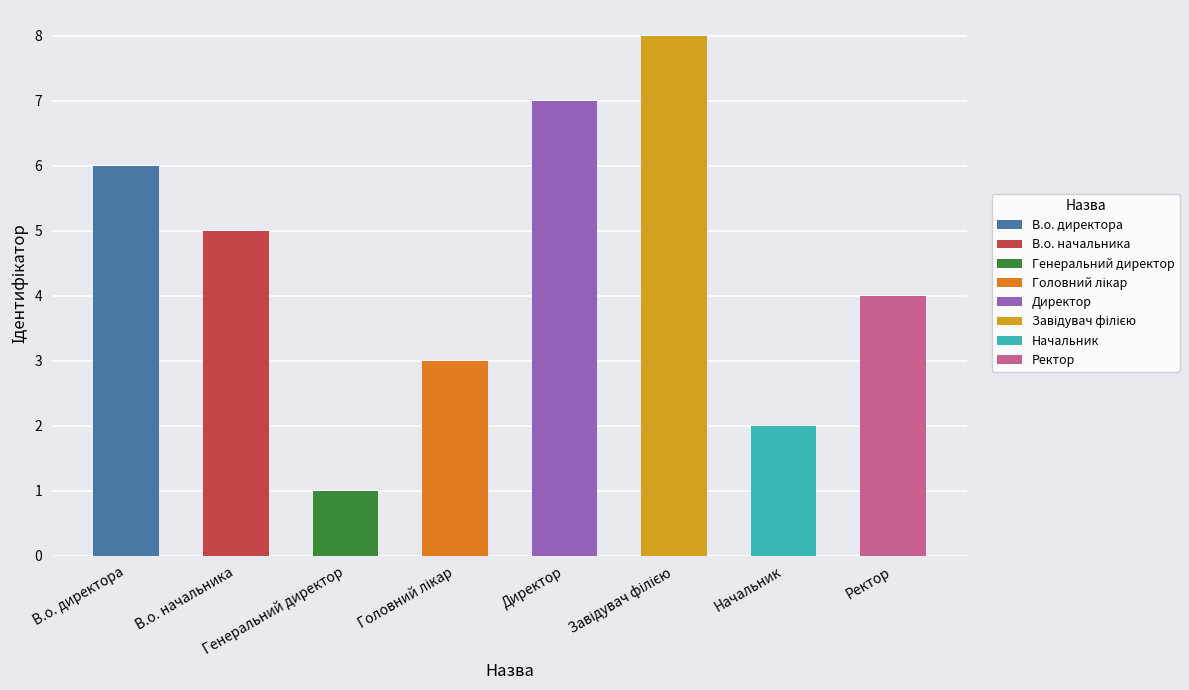

What is the smallest value displayed?

1